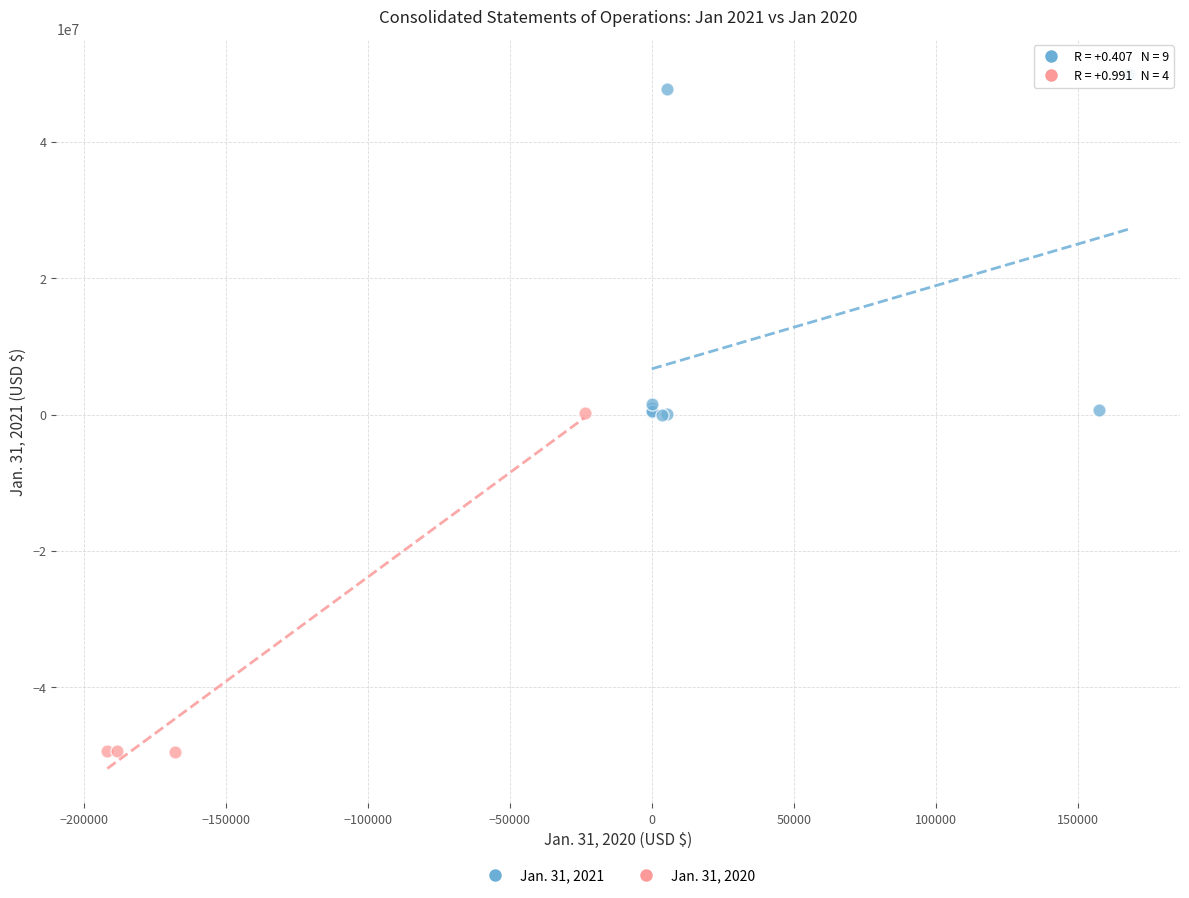

What are all the series names shown in the legend?

Jan. 31, 2021, Jan. 31, 2020